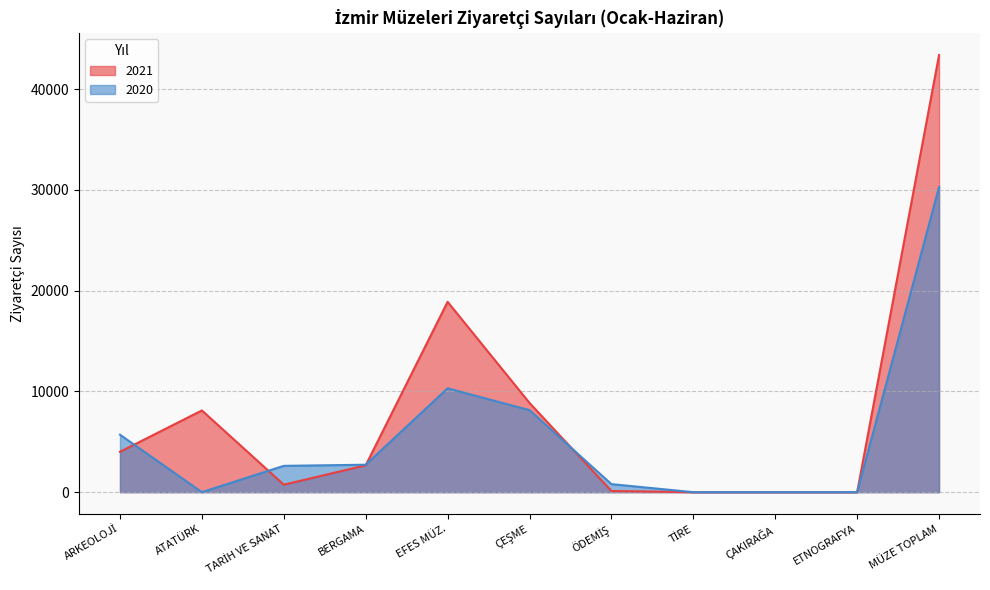

What is the sum of all 2021 values?

86746